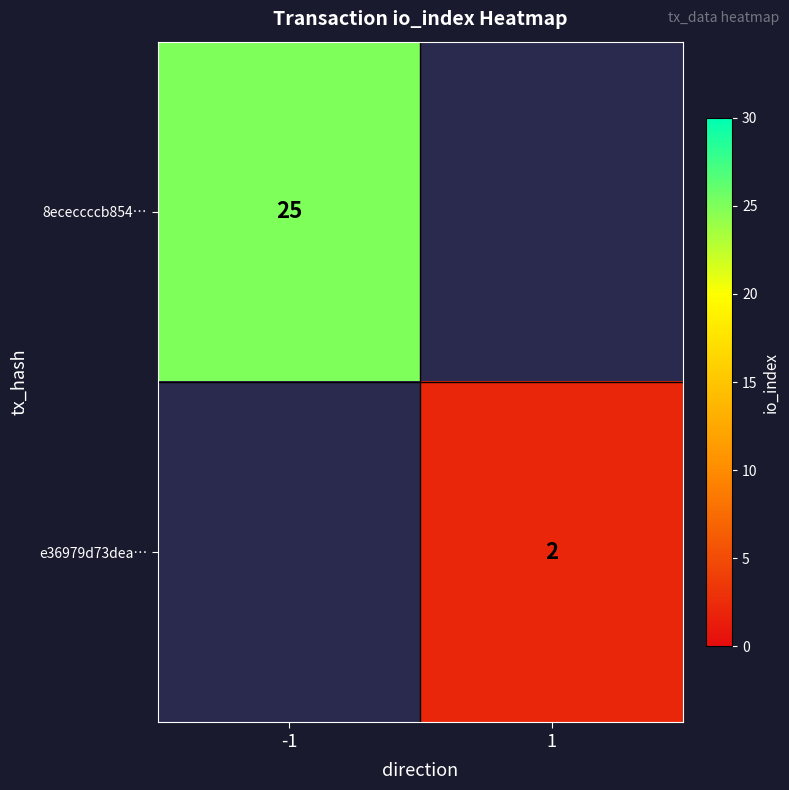

True or false: 8ececcccb854… has a value of 10 at -1.

False